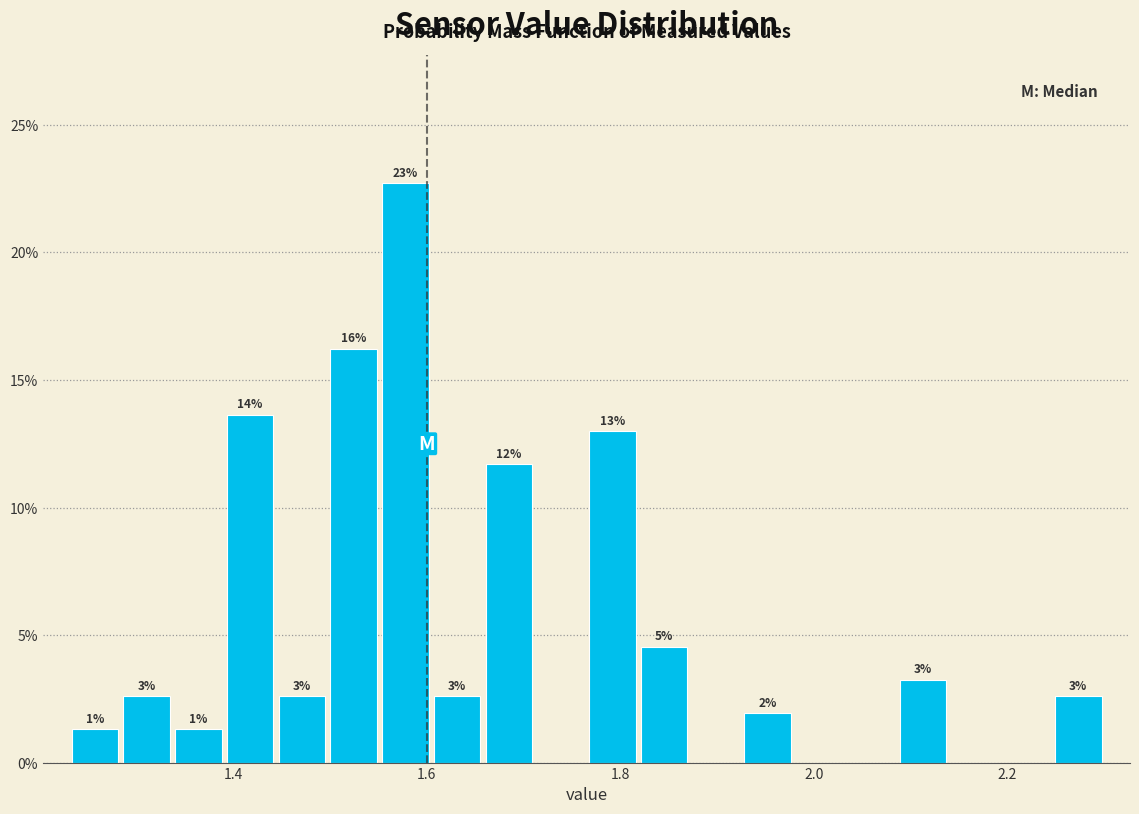

Around what value on the x-axis is the tallest bar? Give the approximate position of its centre, as read against the axis.

1.58